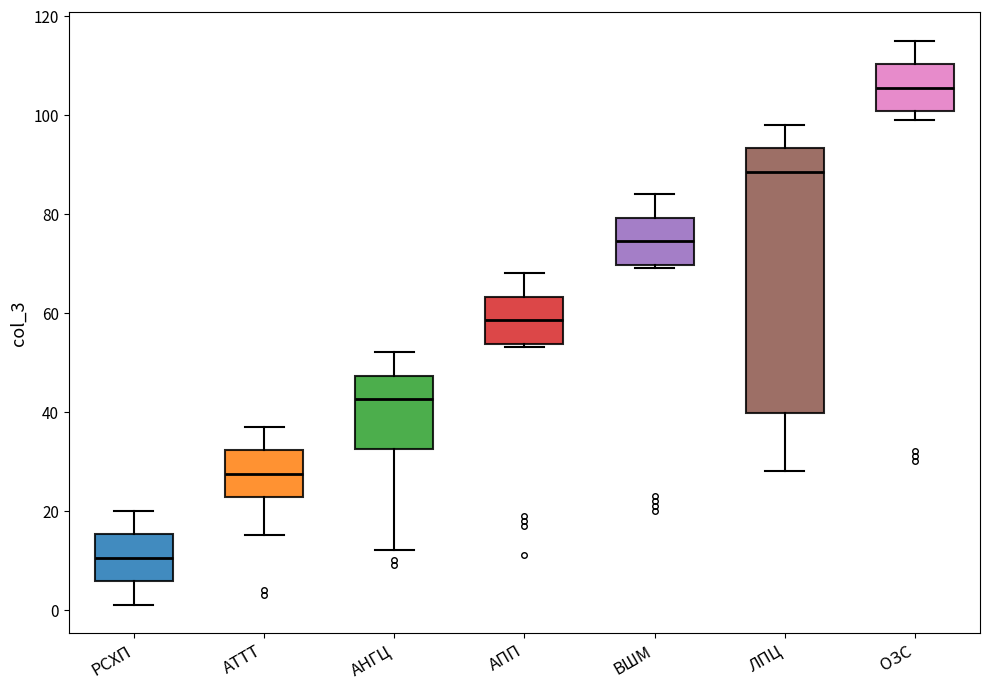

Which box is the tallest, from its lower edge to its upper edge?

ЛПЦ